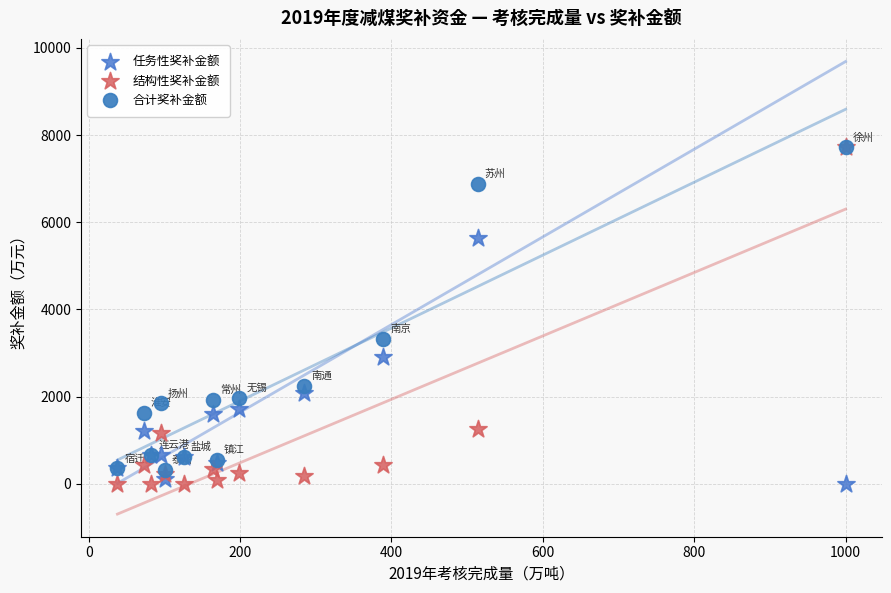

In the 结构性奖补金额 series, what Y value is closest to 3859?

1245